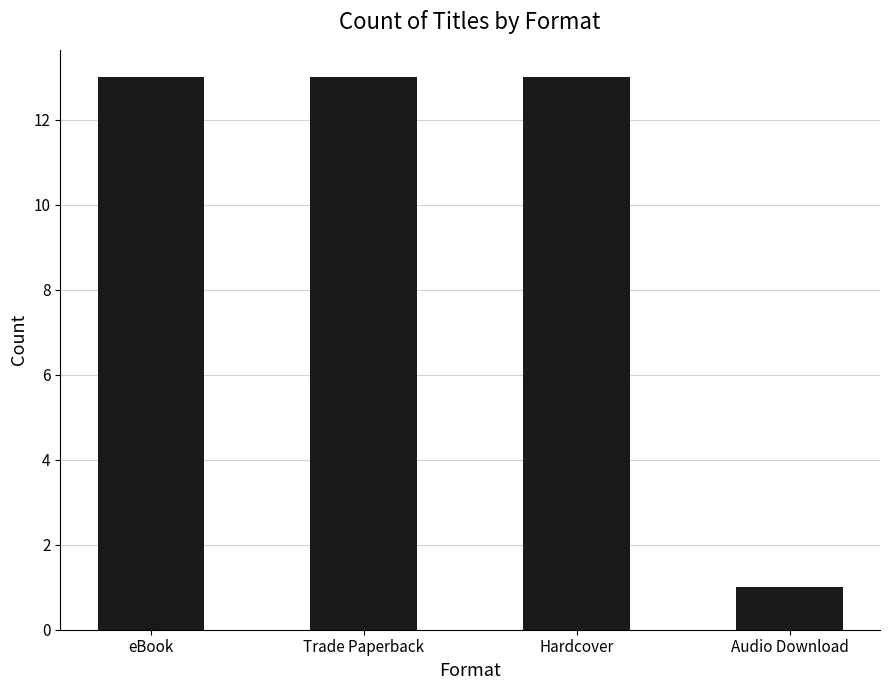

What is the difference between the maximum and minimum values?

12